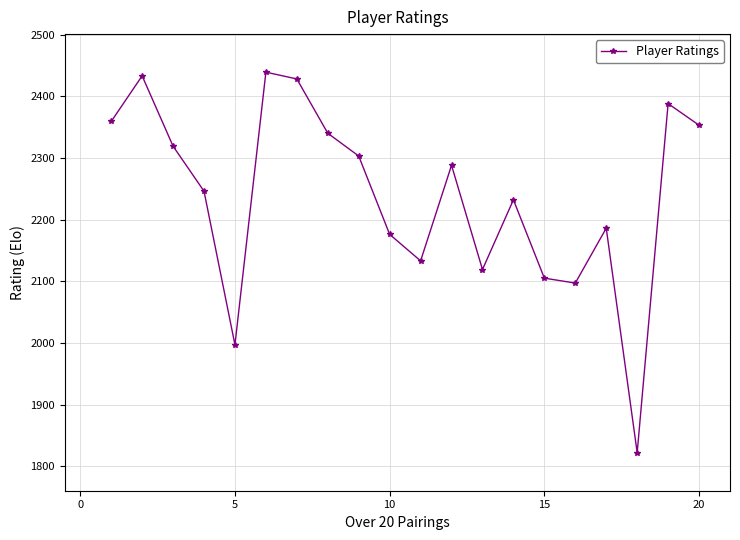

How many distinct data groups are displayed?

1